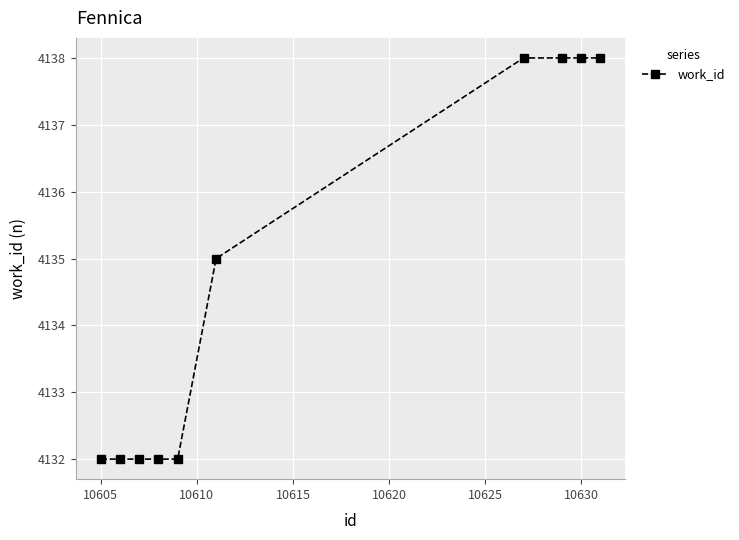

What is the sum of all values?

41347